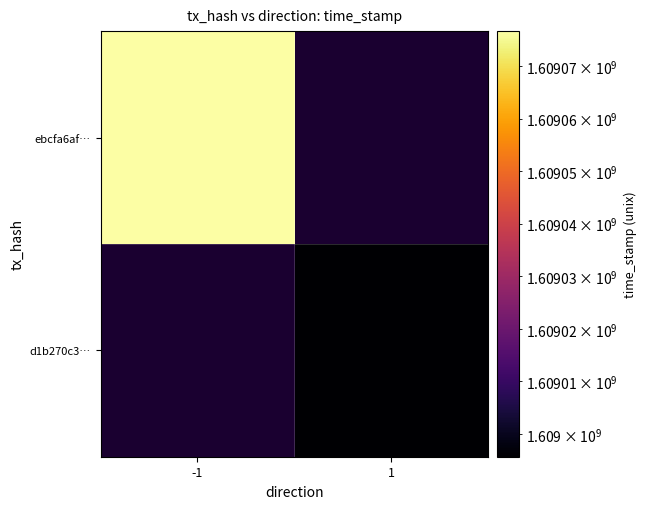

List the series in order of their peak value, highest first.

ebcfa6af…, d1b270c3…